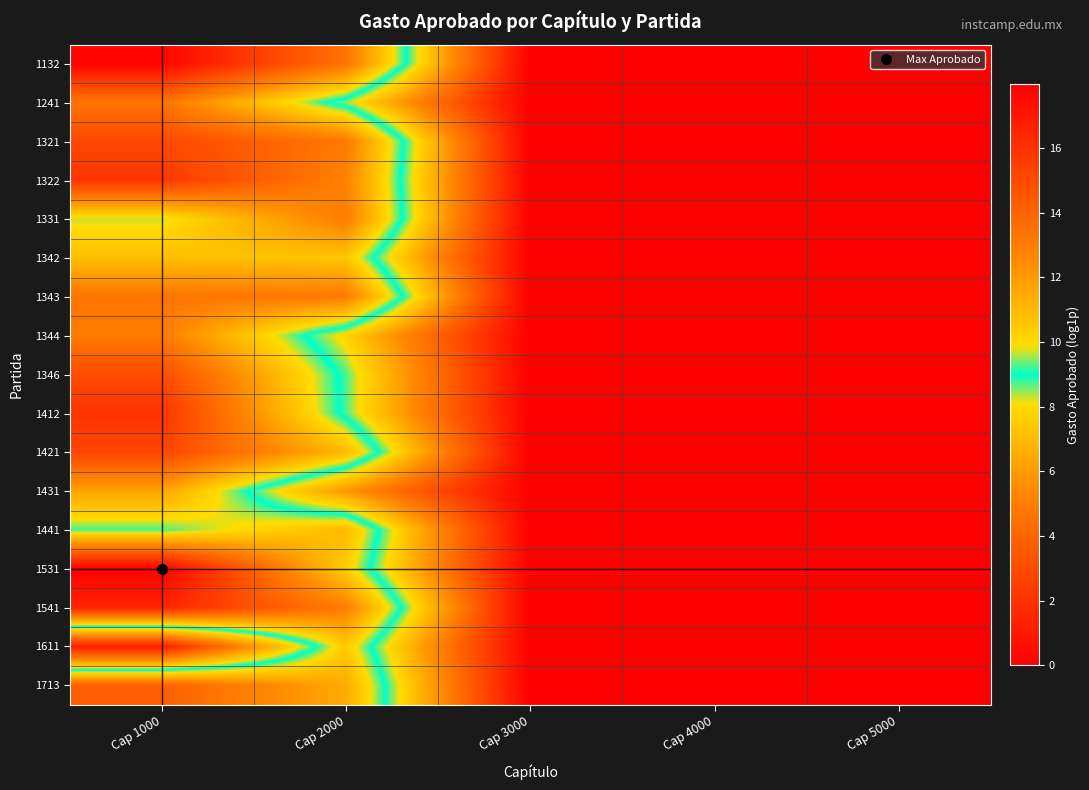

How many distinct data groups are displayed?

17